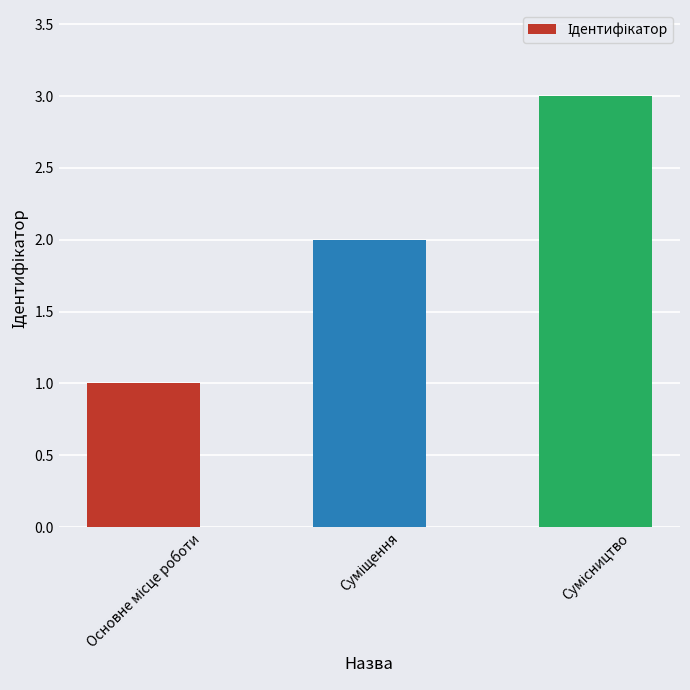

What is the sum of all values?

6